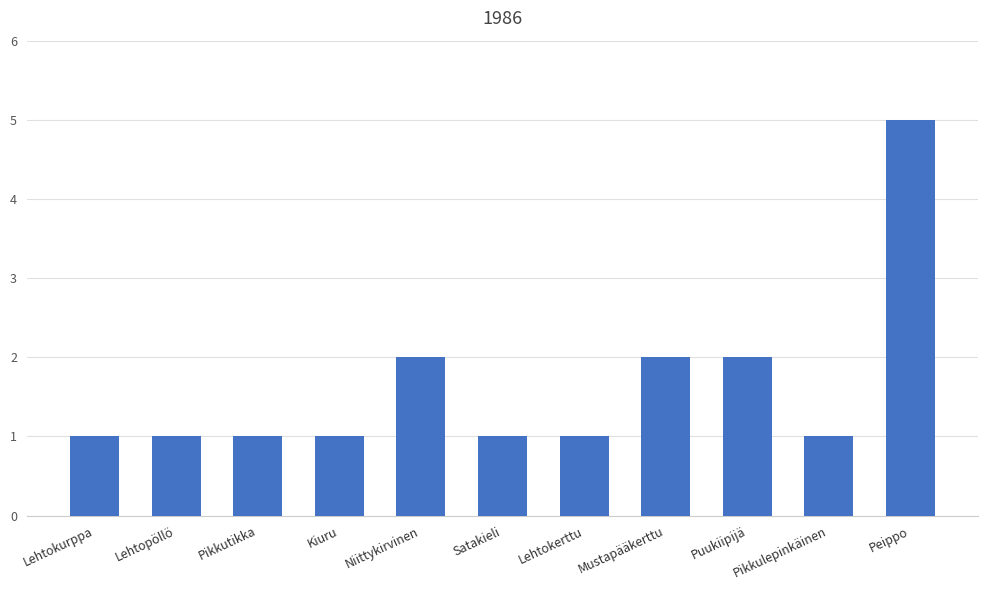

What is the sum of the values at Pikkutikka and Puukiipijä?

3